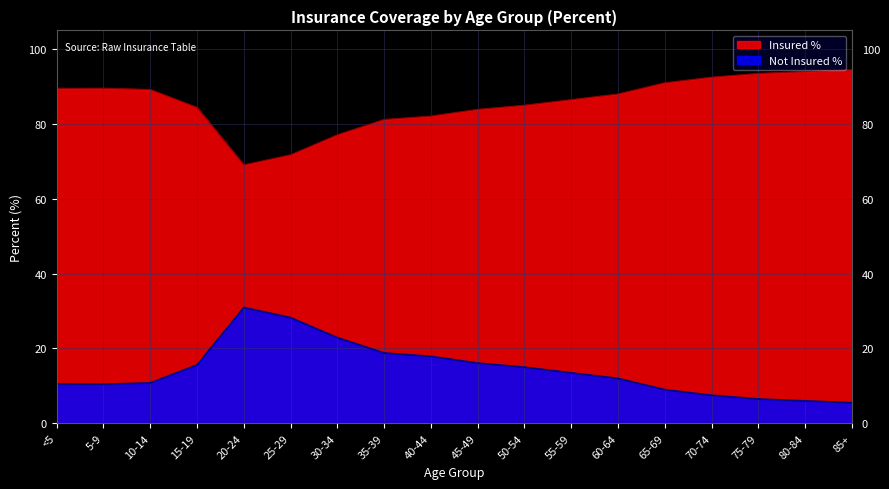

Which series has the largest range (max minus min)?

Not Insured %